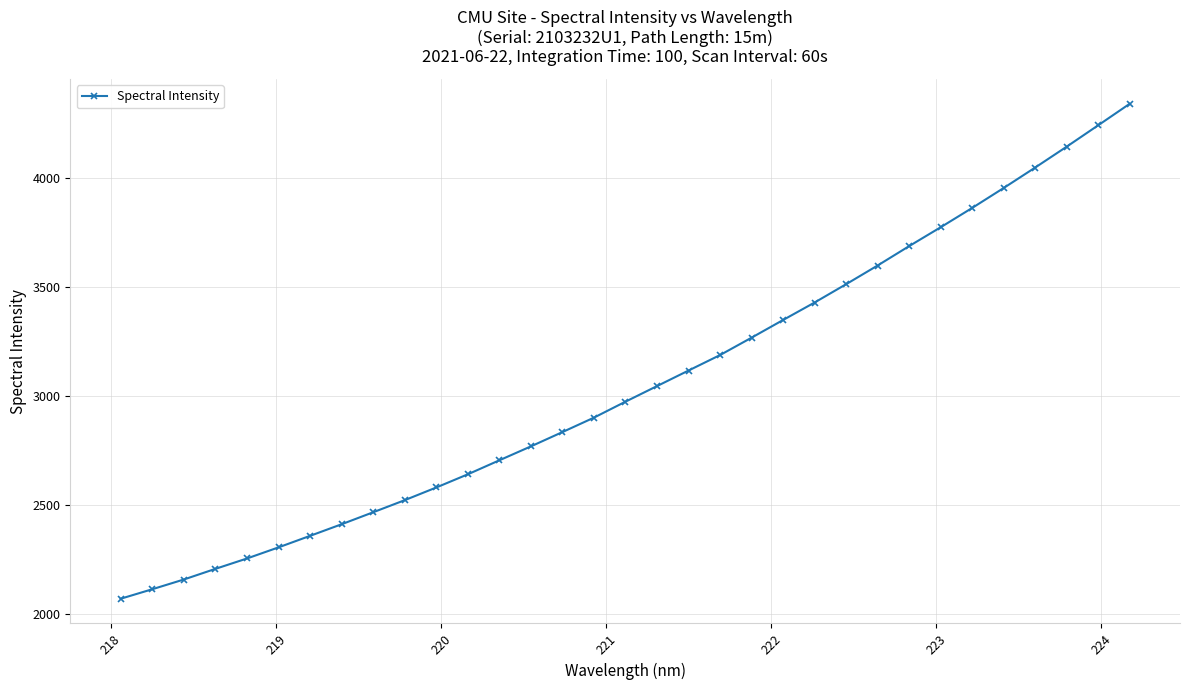

What is the smallest value displayed?

2071.1